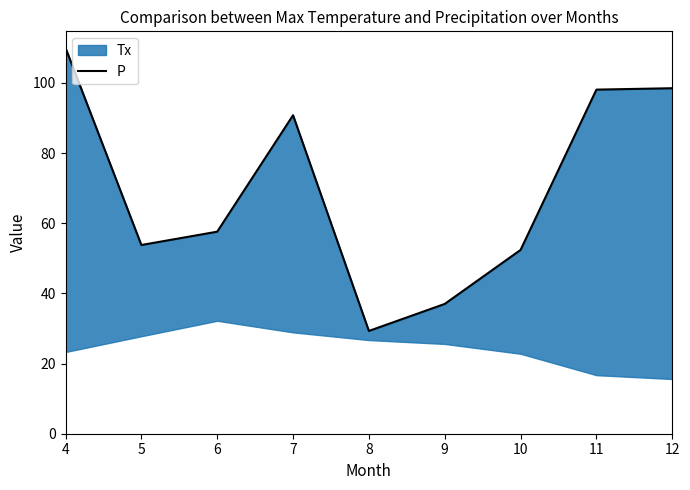

Which label corresponds to the smallest value in the chart?

8